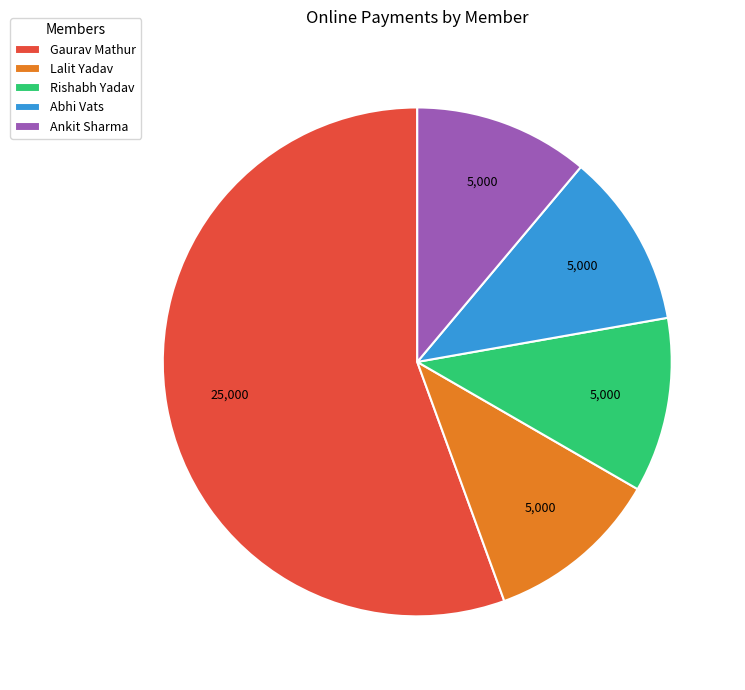

Is it true that Ankit Sharma is 26% of the pie?

False